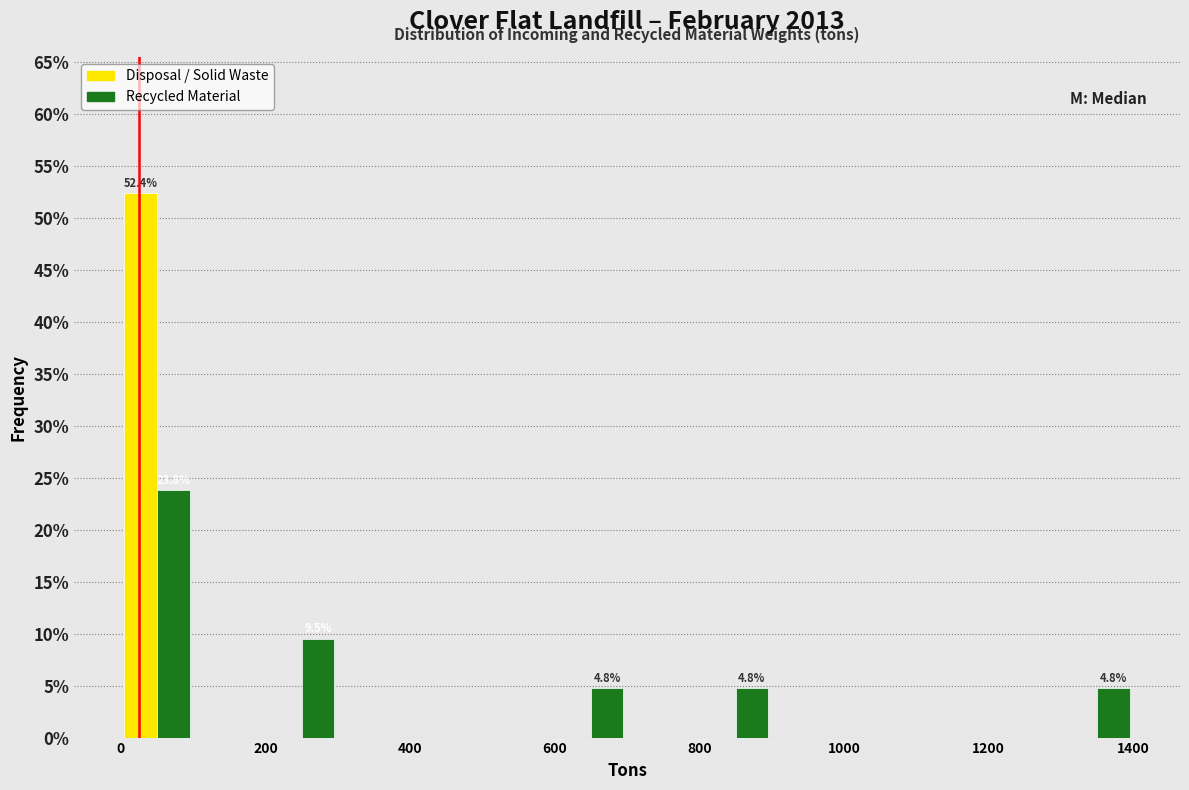

In the Recycled Material series, which range on the x-axis has the tallest bar?

0 to 100